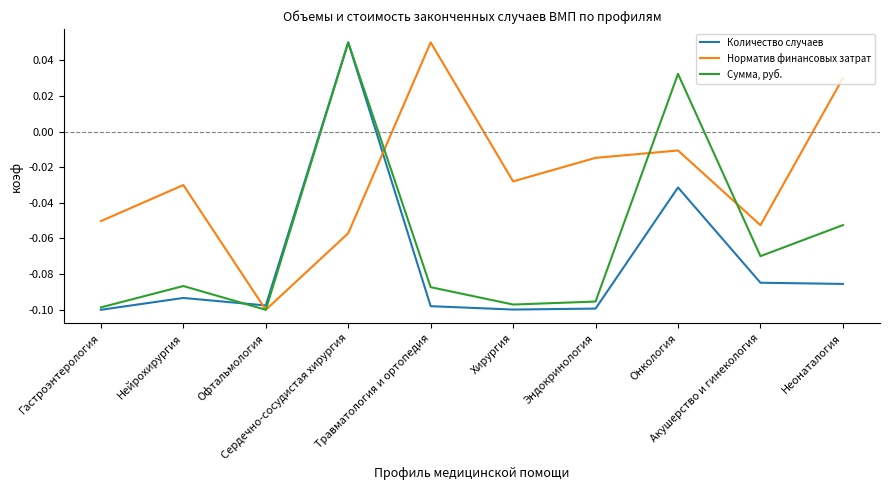

At which category does Количество случаев reach its first local valley?

Офтальмология